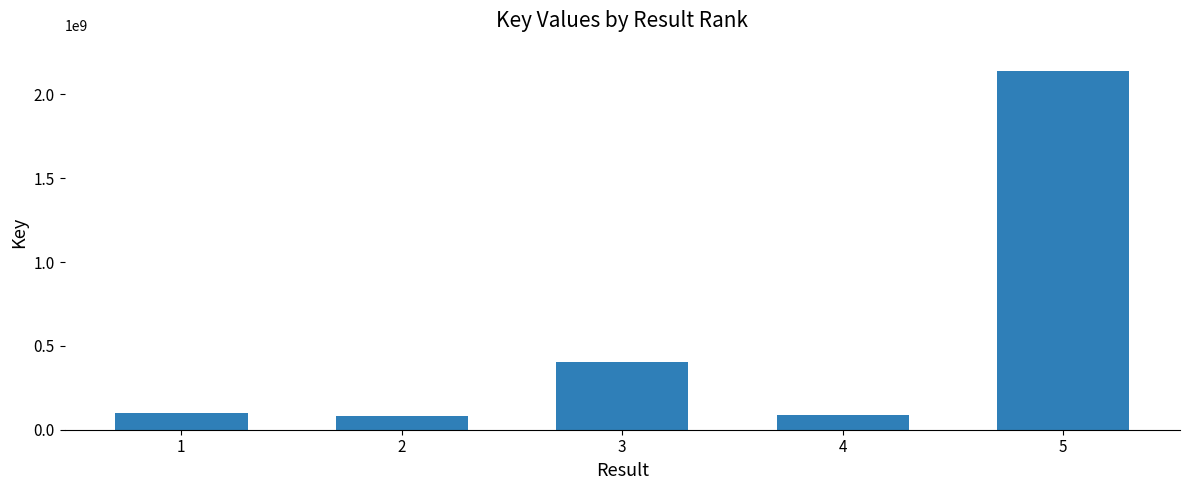

Are the bars horizontal?

No